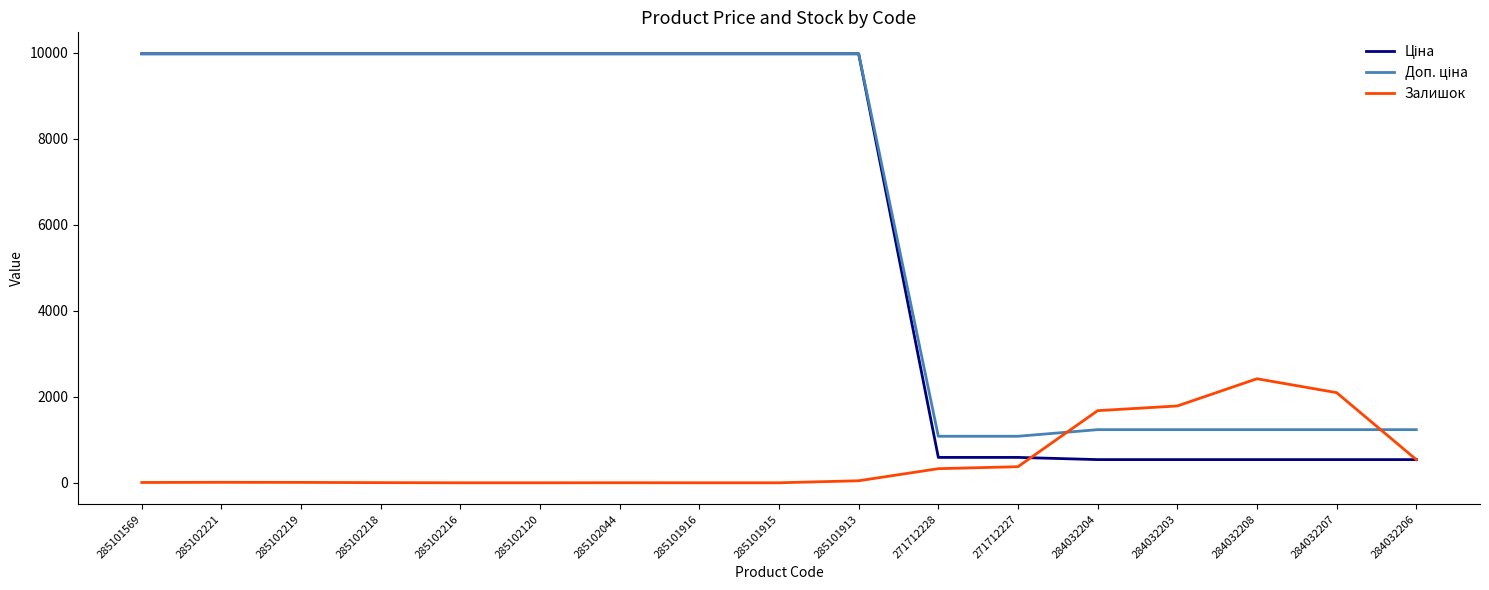

How many lines are shown in the chart?

3